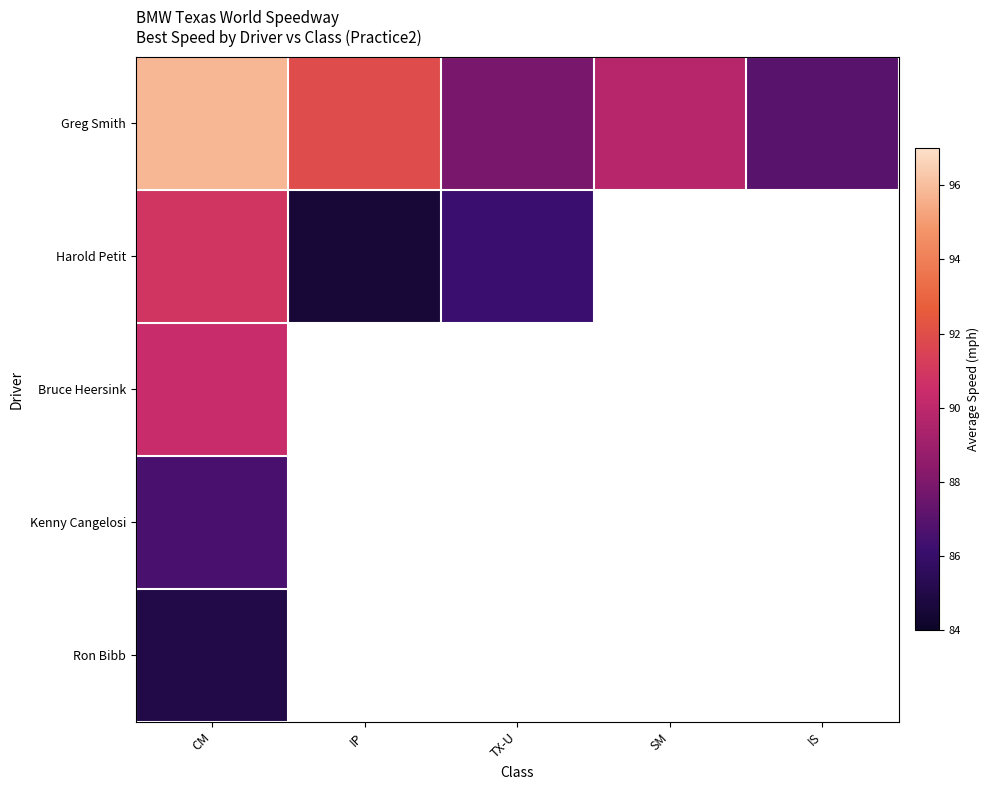

Between TX-U and IS, which is larger?

TX-U